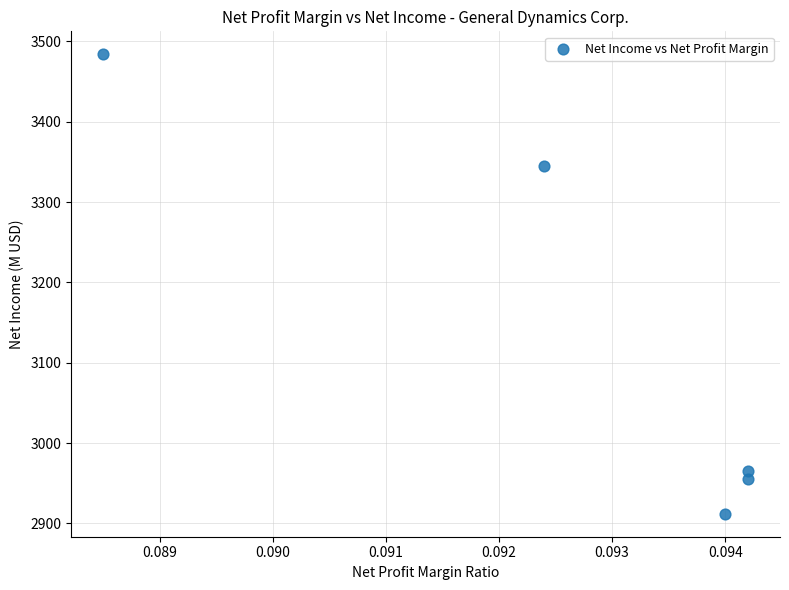

What Y value in the scatter plot is closest to 3198?

3345